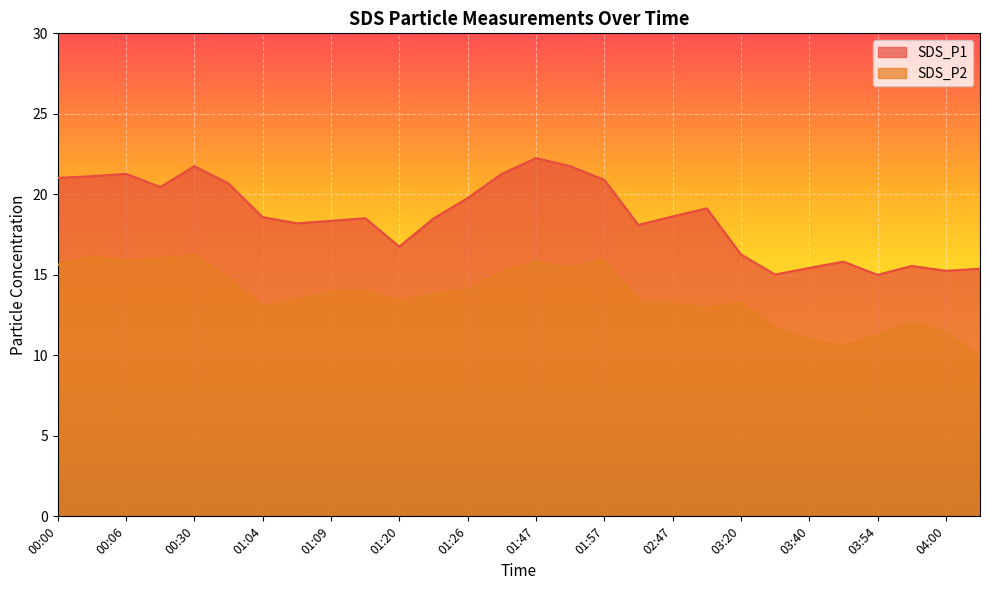

True or false: SDS_P2 and SDS_P1 intersect in this chart.

False